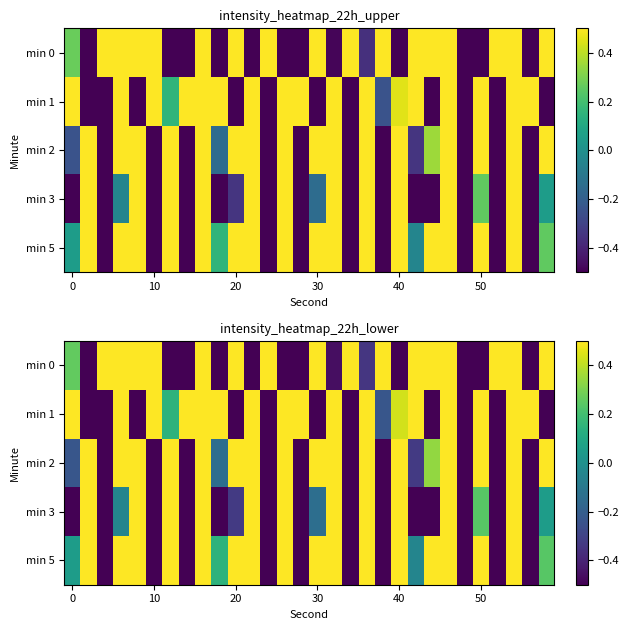

How many values in the min 2 series exceed 0?

17